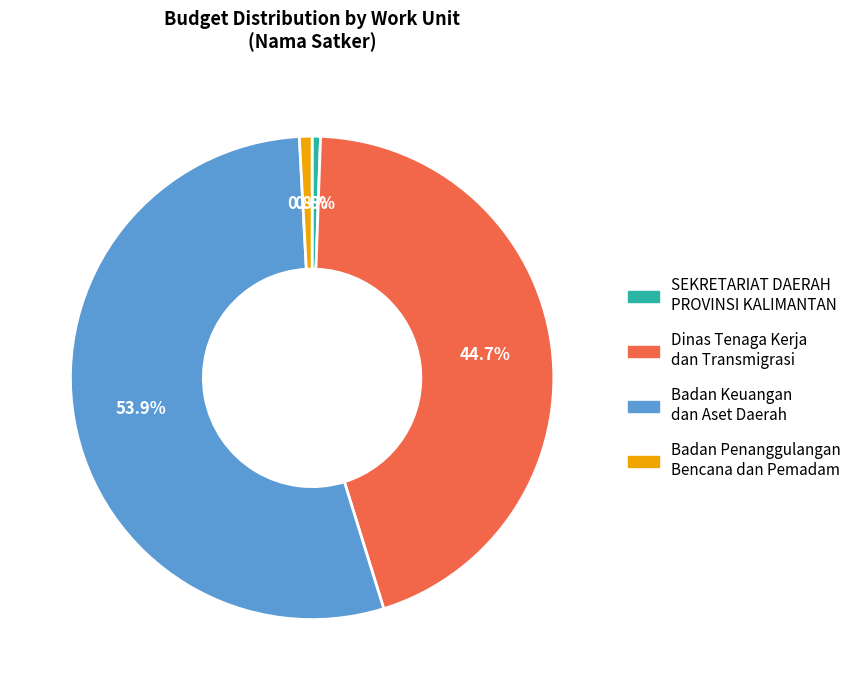

Between Badan Keuangan dan Aset Daerah and Dinas Tenaga Kerja dan Transmigrasi, which is larger?

Badan Keuangan dan Aset Daerah